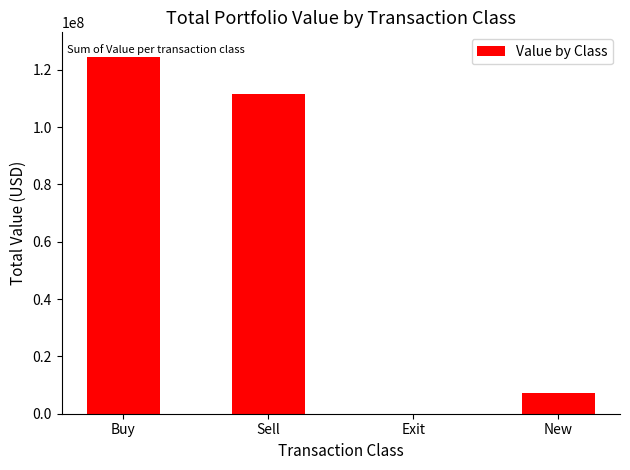

What position from the left is Buy?

1